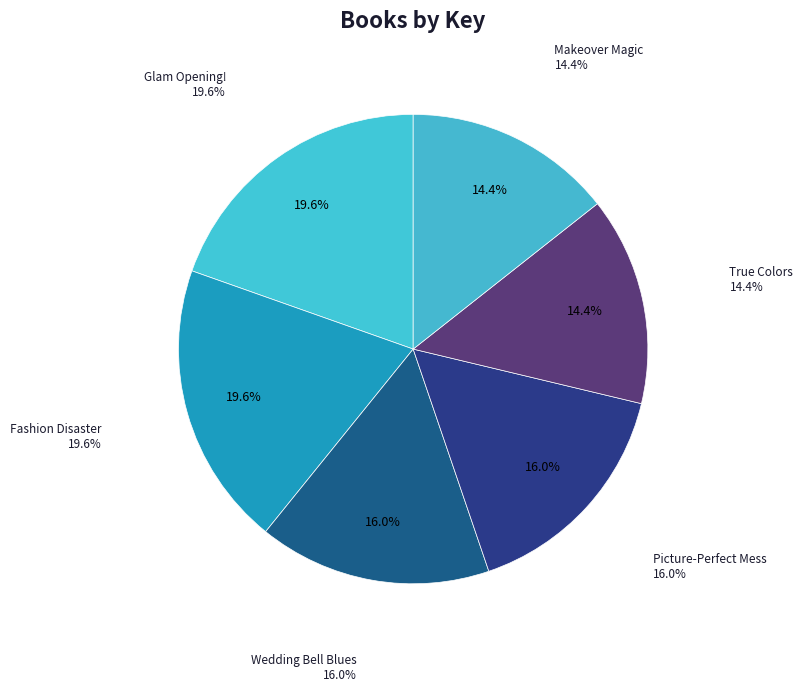

Rank the categories by value from lowest to highest.

Makeover Magic, True Colors, Picture-Perfect Mess, Wedding Bell Blues, Fashion Disaster, Glam Opening!